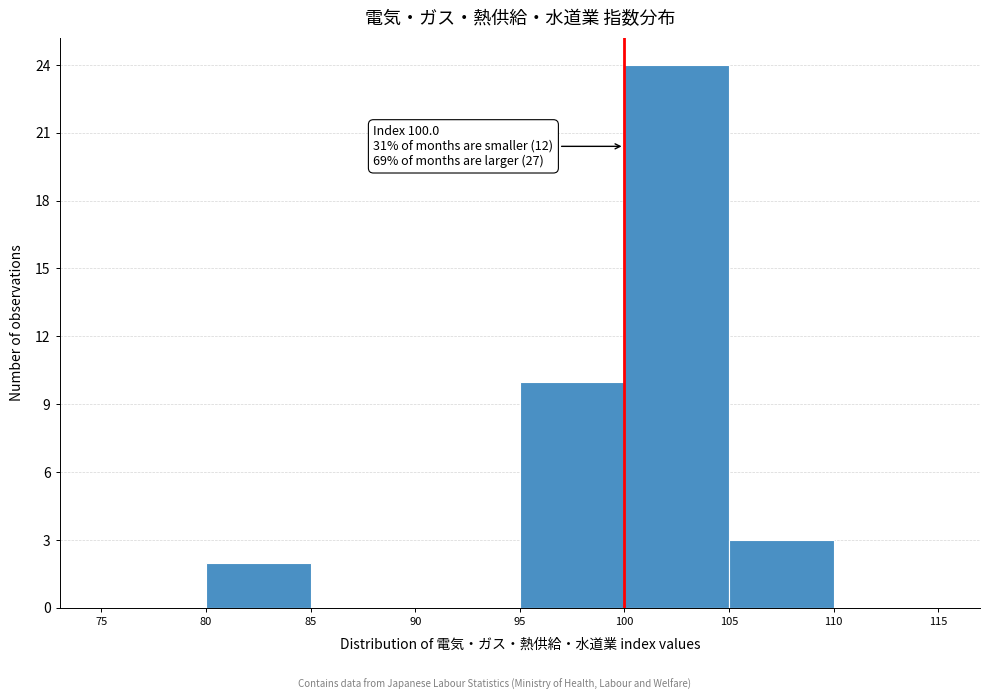

Over which range of the x-axis is the bar tallest?

100 to 105